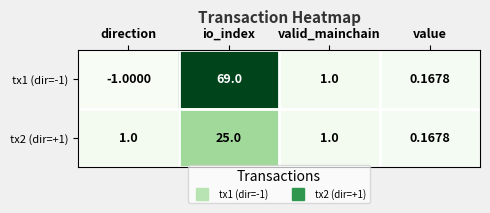

At which label does tx2 (dir=+1) reach its minimum?

value